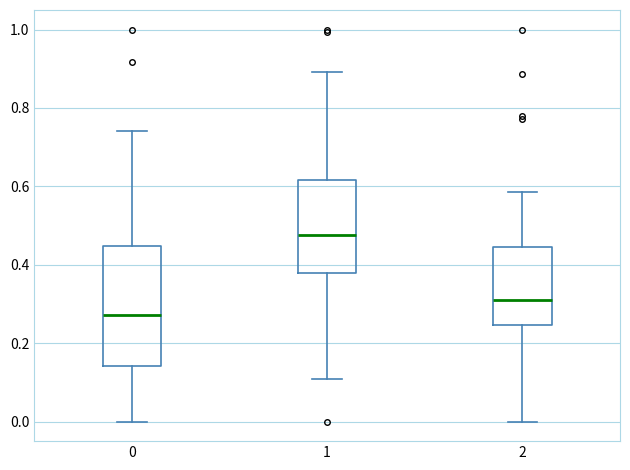

Reading left to right, transcribe this box plot: for each box, give where its median line is, the range the box spans, and where its two whiskers end, as read against the y-axis. The values are not printed on the chart, so give them approximately, as read against the axis.

0: median 0.28, box 0.14 to 0.44, whiskers 0.00 to 0.74
1: median 0.48, box 0.38 to 0.62, whiskers 0.10 to 0.90
2: median 0.32, box 0.24 to 0.44, whiskers 0.00 to 0.58